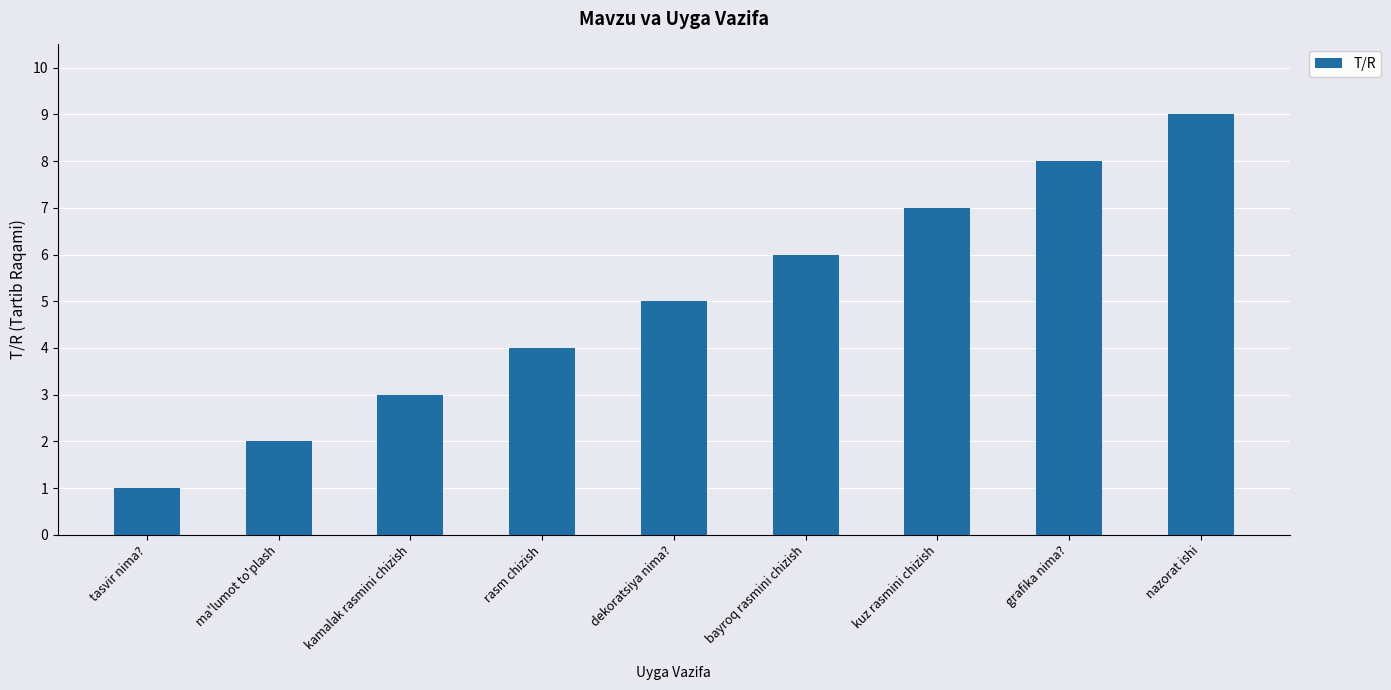

List the labels in order of value, smallest first.

tasvir nima?, ma'lumot to'plash, kamalak rasmini chizish, rasm chizish, dekoratsiya nima?, bayroq rasmini chizish, kuz rasmini chizish, grafika nima?, nazorat ishi